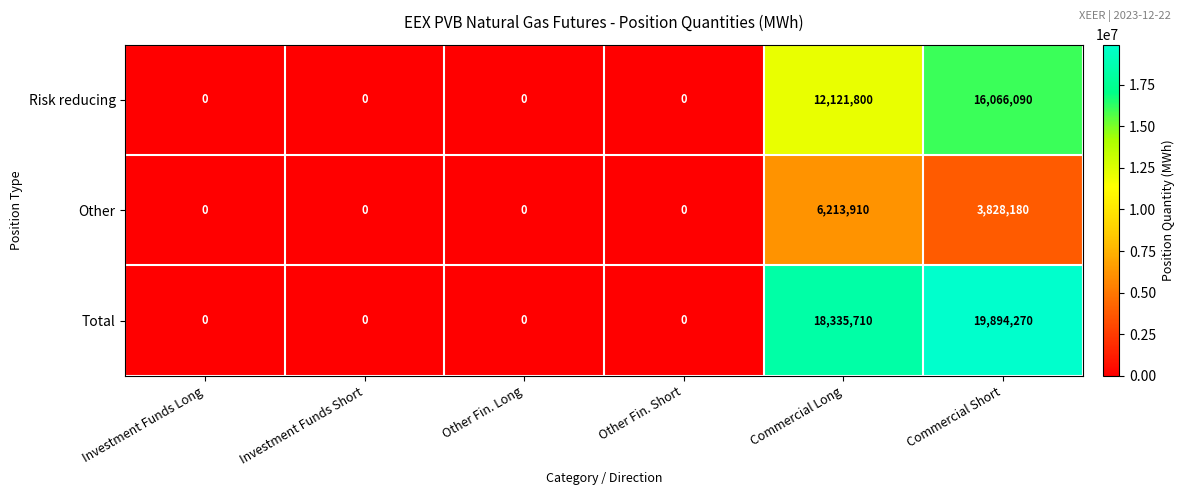

Which label corresponds to the largest value in the chart?

Commercial Short